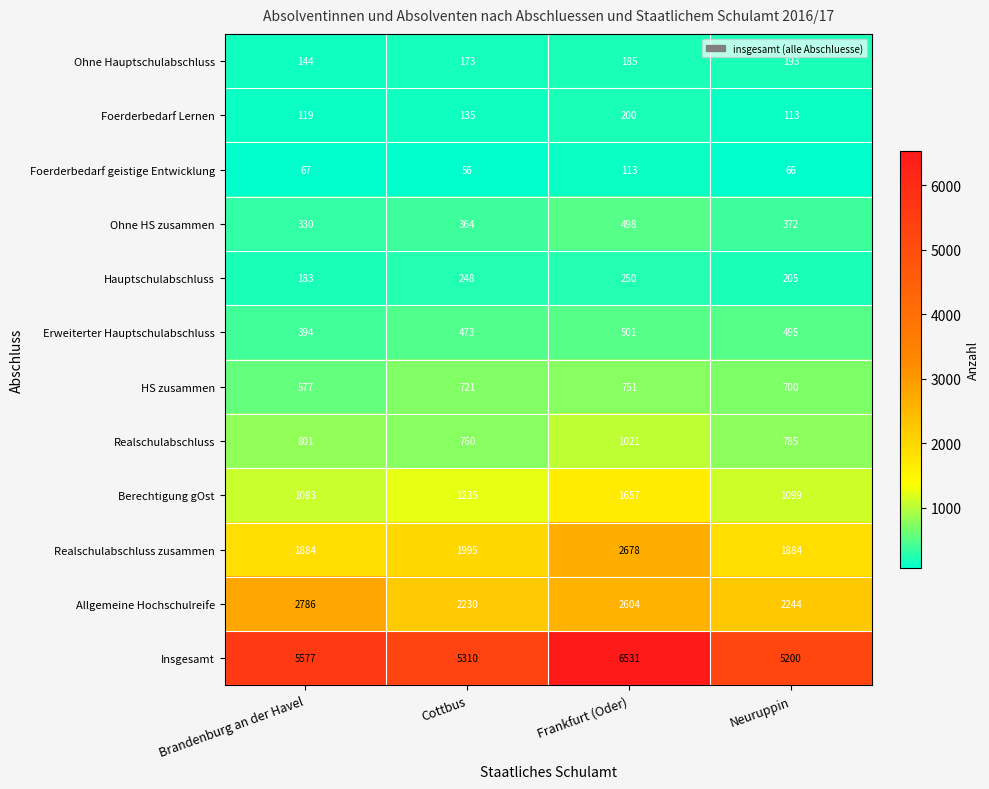

Which series changed the most between Brandenburg an der Havel and Neuruppin?

Allgemeine Hochschulreife